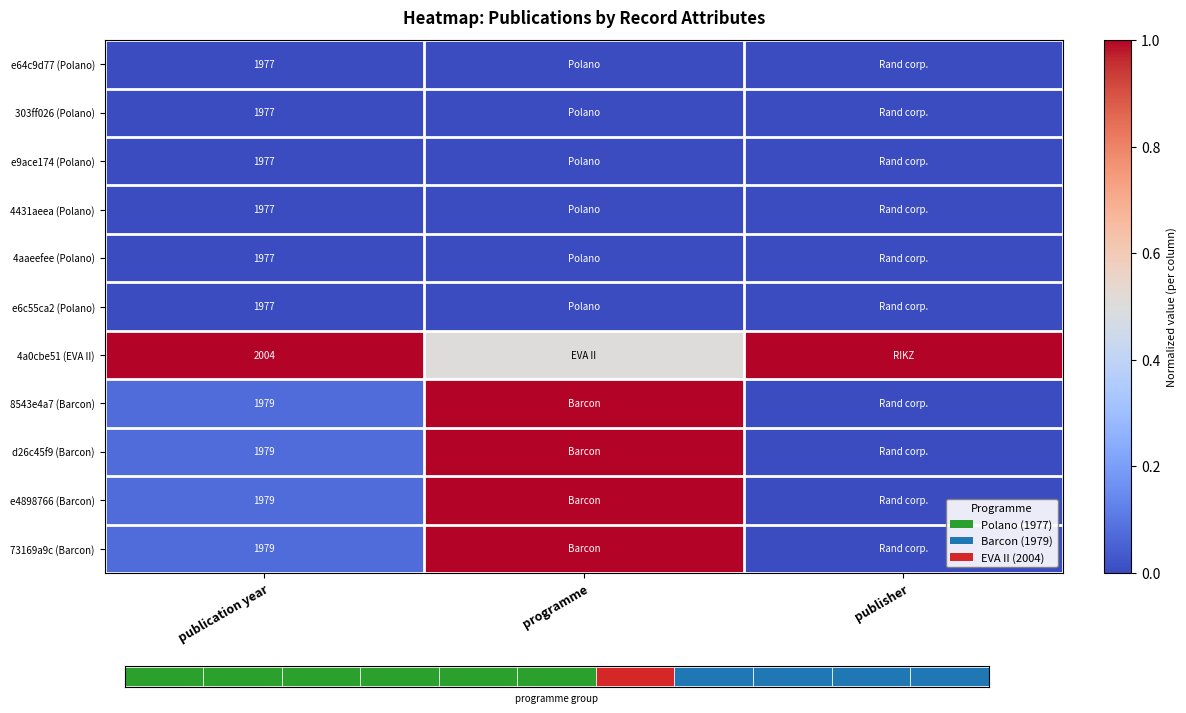

The value of 8543e4a7 (Barcon) at publication year is 1979.0. True or false?

True